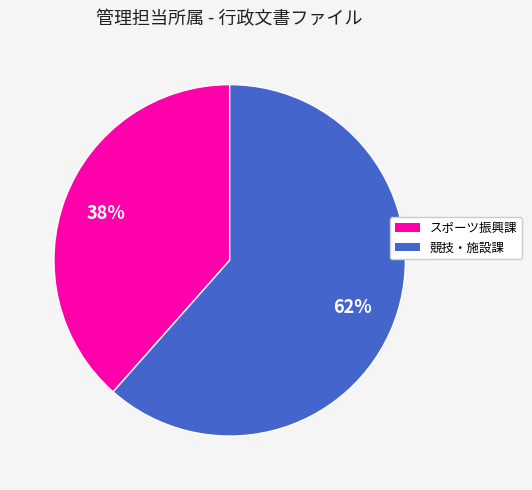

The 競技・施設課 slice represents 62% of the pie. True or false?

True